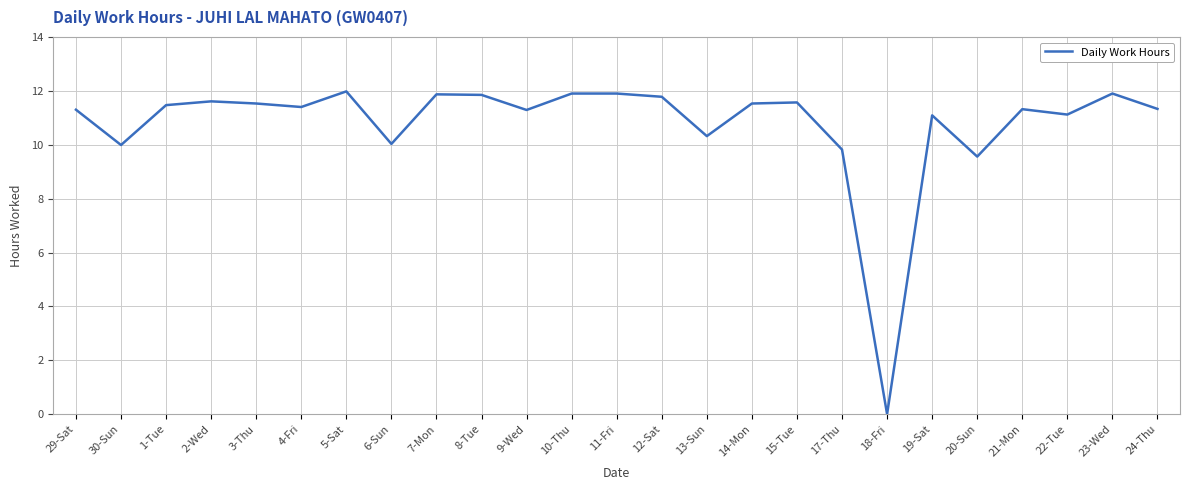

Which category has the lowest value across all series?

18-Fri